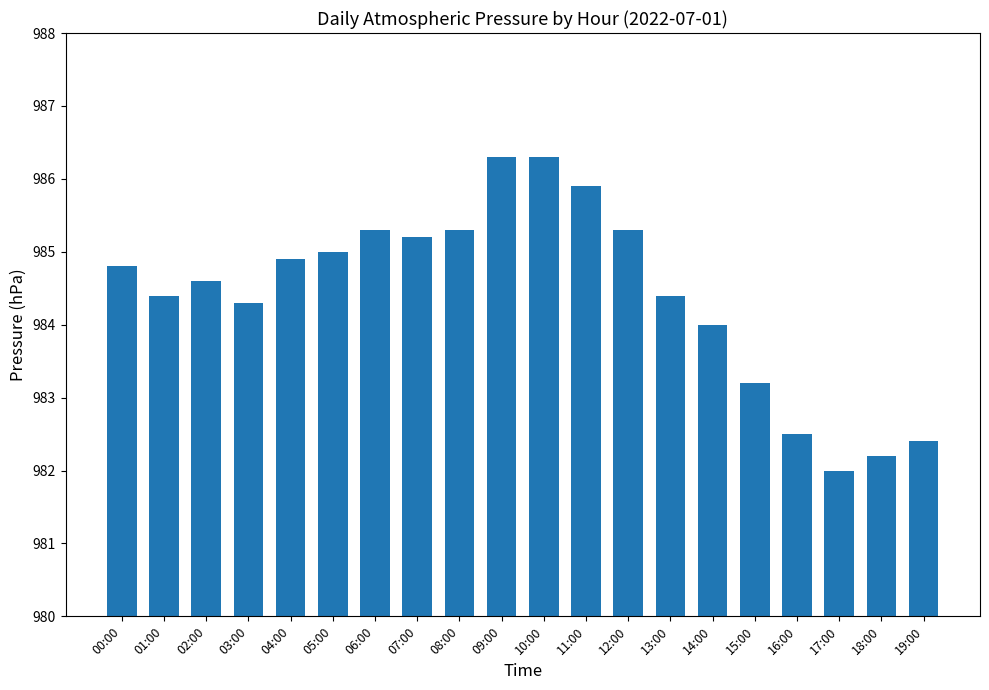

What is the difference between the maximum and minimum values?

4.3